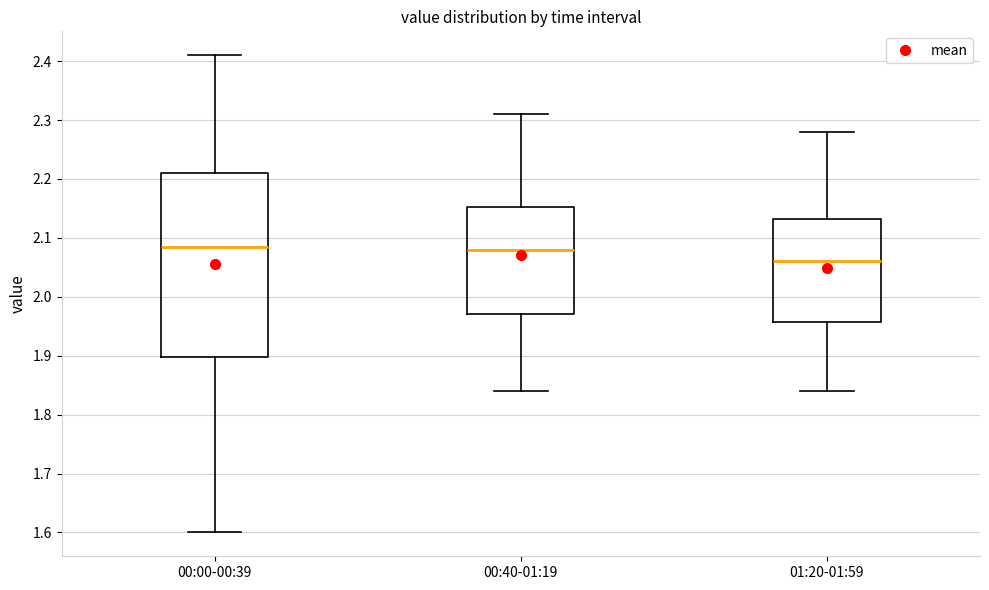

Comparing the boxes themselves (not the whiskers), which one is the tallest?

00:00-00:39